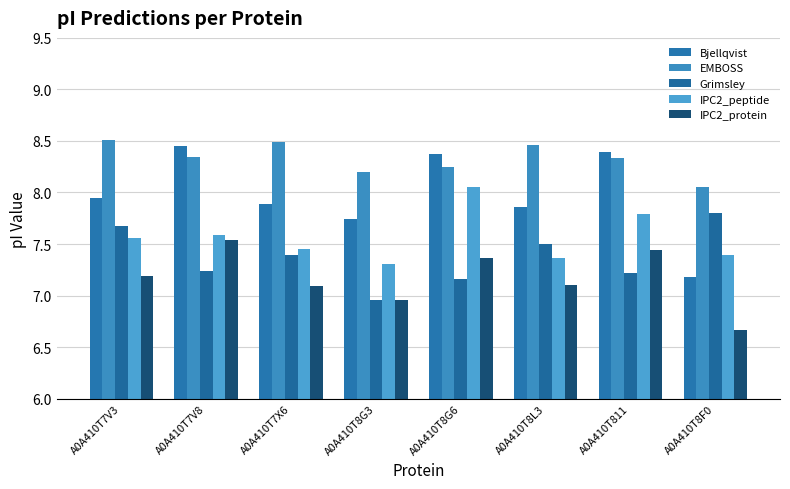

At which category is the sum across all series the highest?

A0A410T8G6